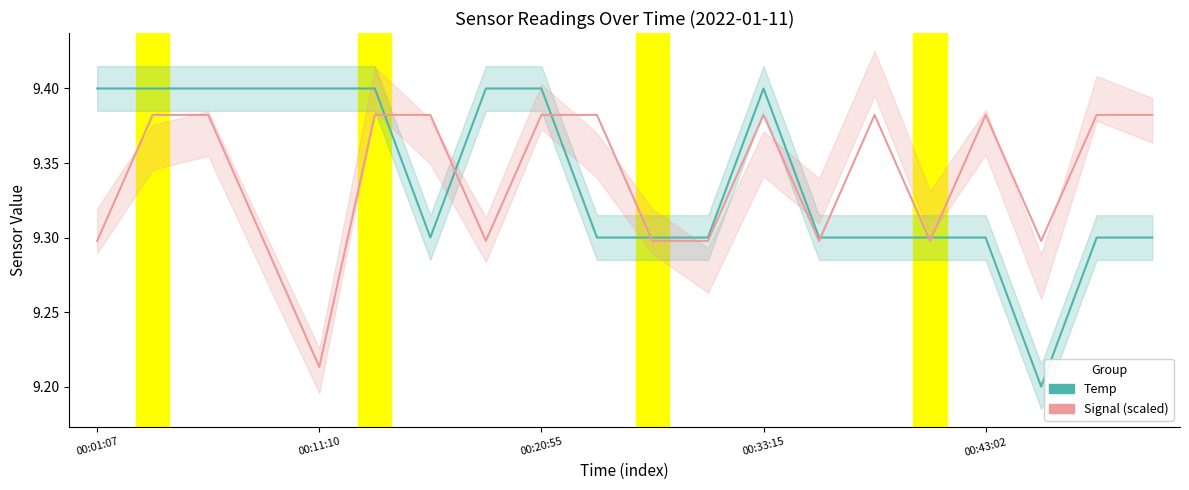

List the series in order of their overall mean, lowest first.

Temp, Signal (scaled)